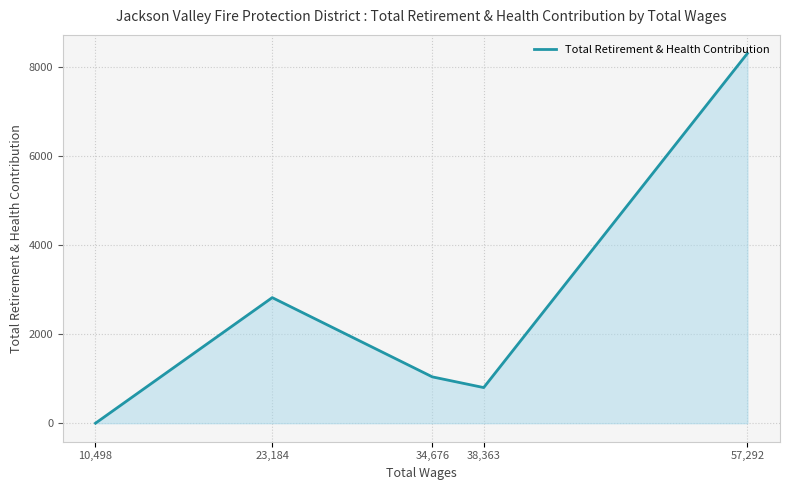

Which has a higher value, 34,676 or 38,363?

34,676